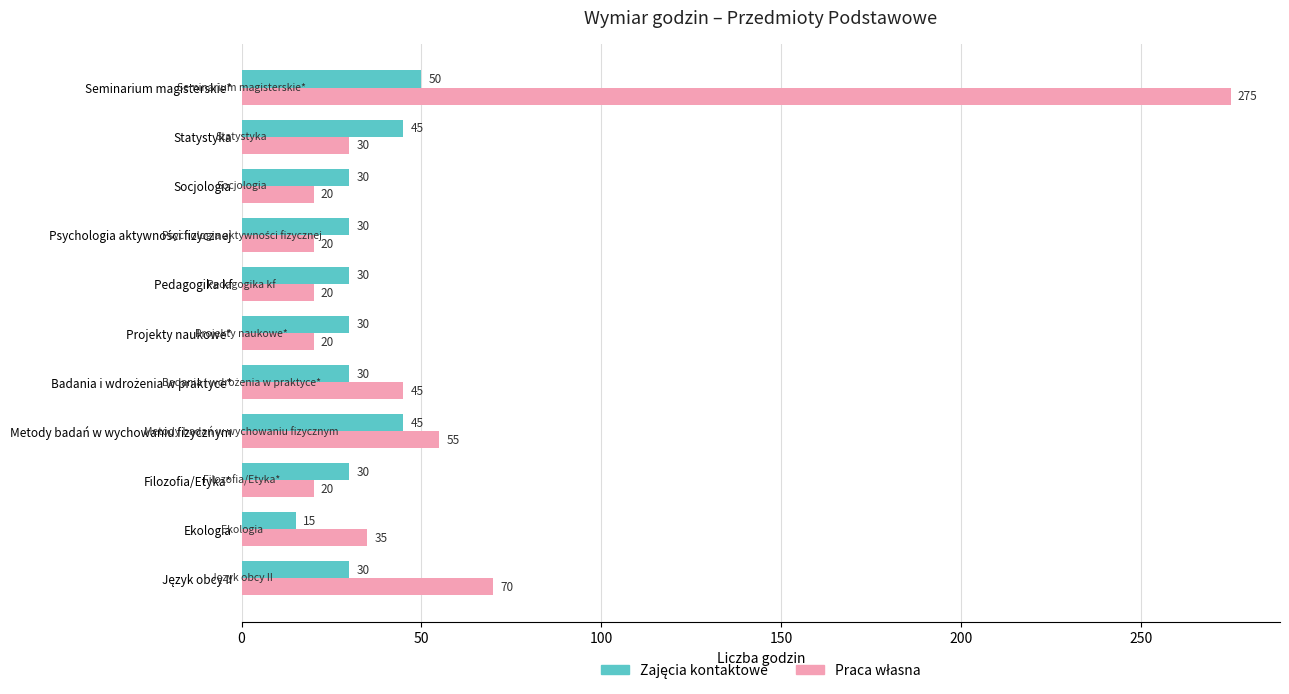

What is the total value across all series at Ekologia?

50